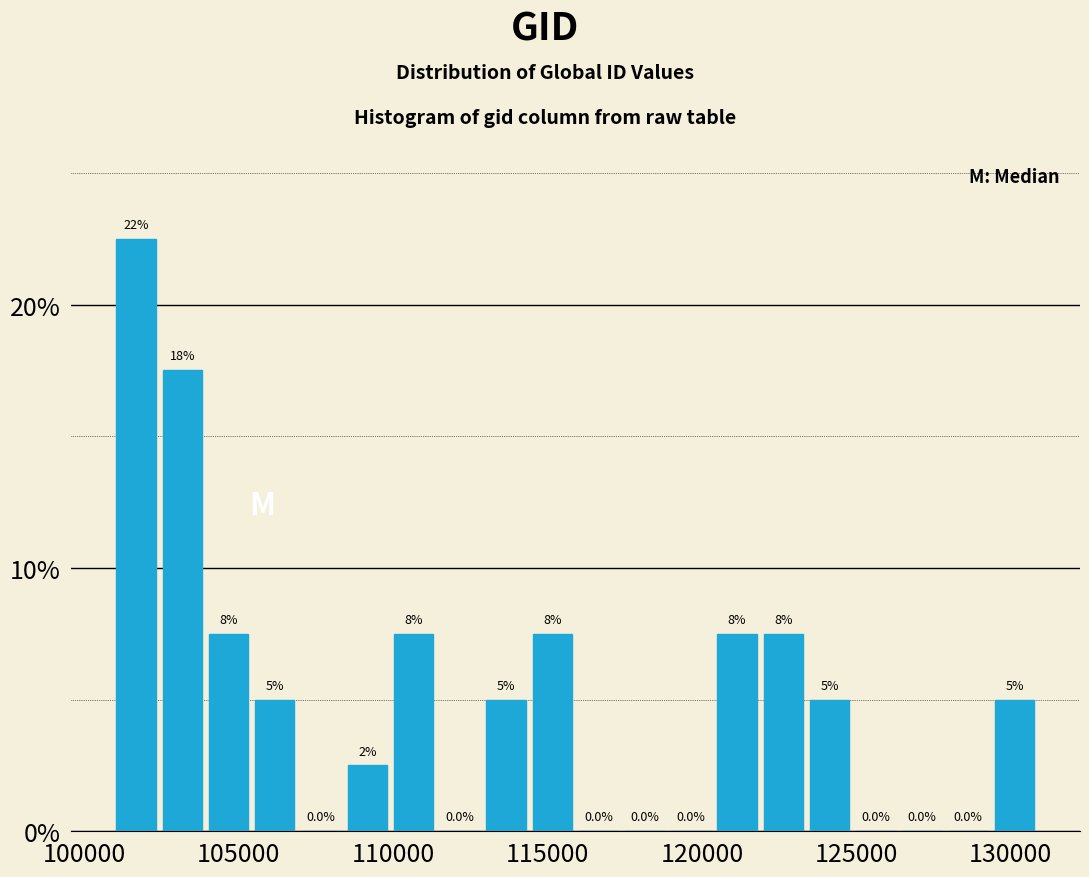

Around what value on the x-axis is the tallest bar? Give the approximate position of its centre, as read against the axis.

101500